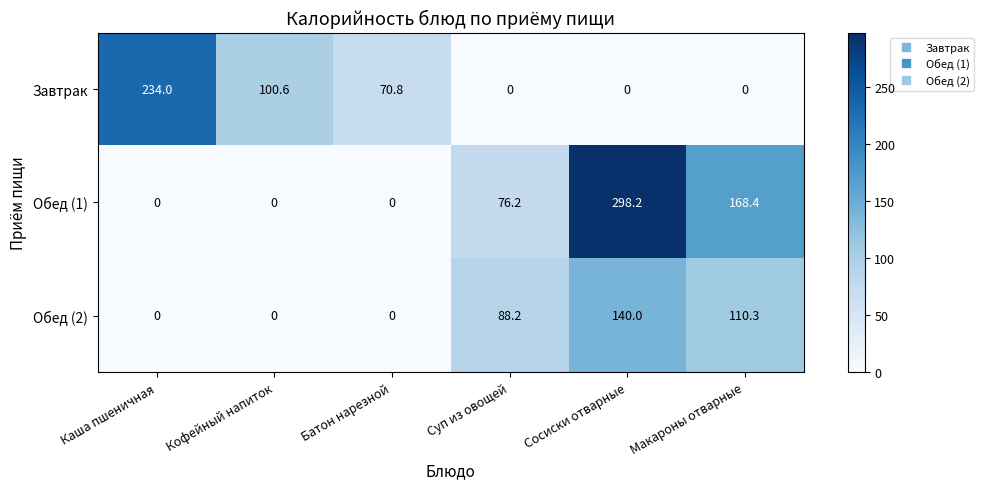

Rank the series by their maximum value, from highest to lowest.

Обед (1), Завтрак, Обед (2)